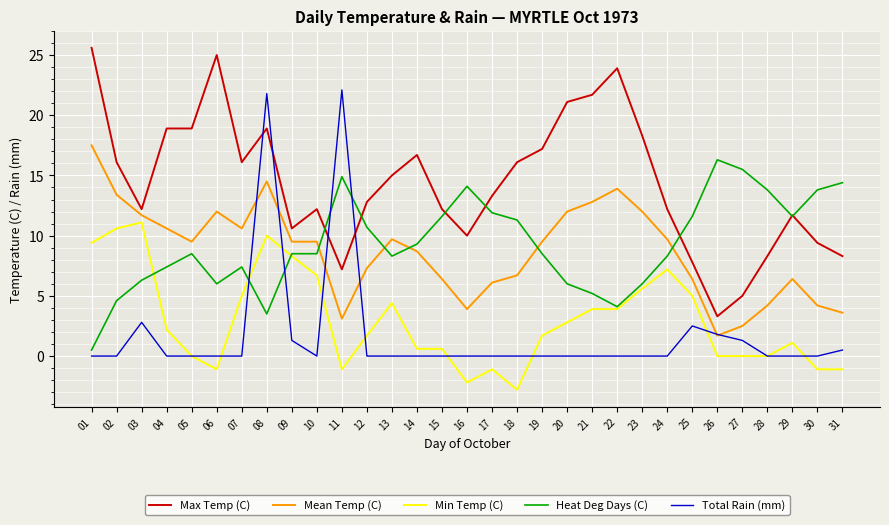

What is the difference between the highest and lowest values at 11?

23.2